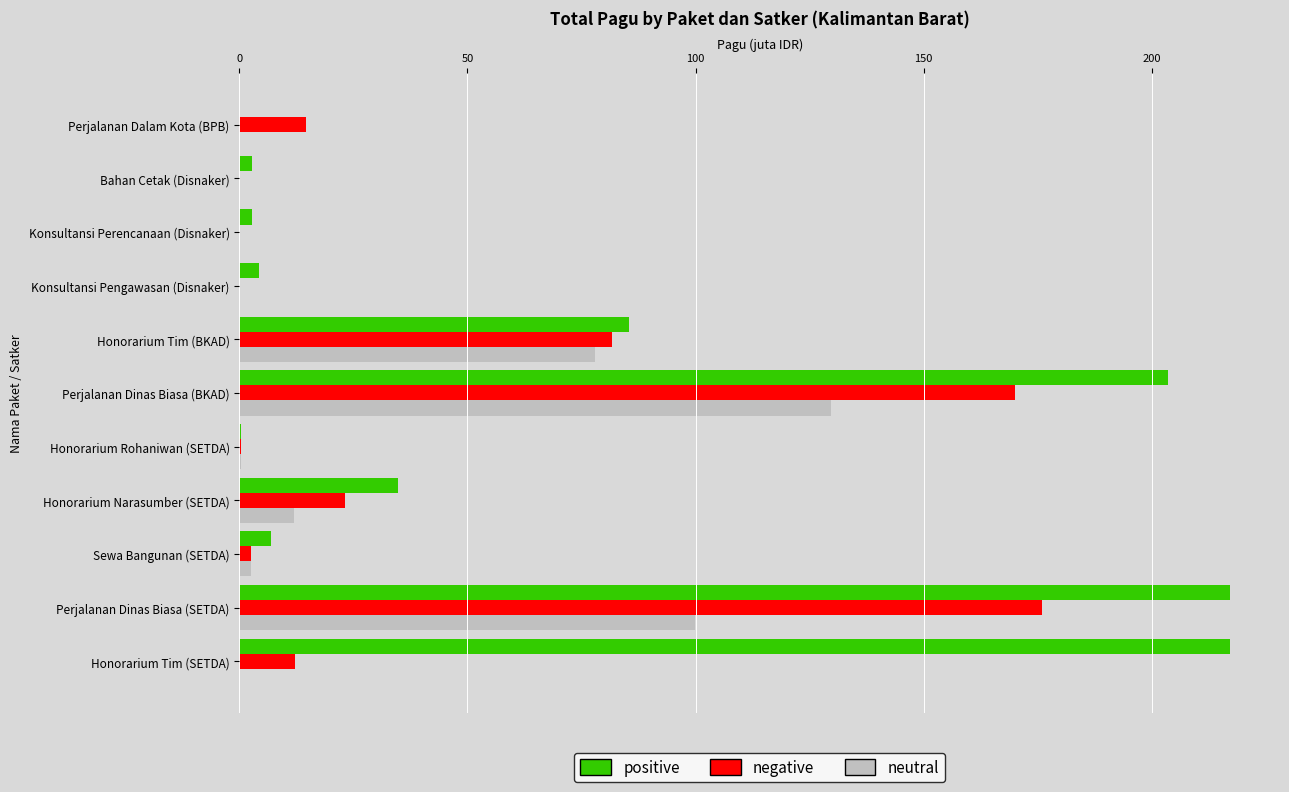

What is the maximum value shown in the chart?

217.3